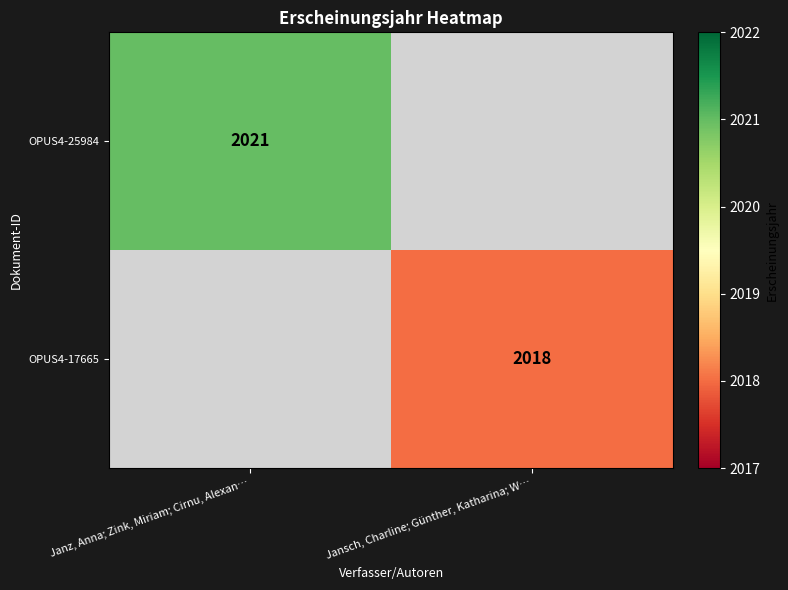

Is the value of OPUS4-25984 at Janz, Anna; Zink, Miriam; Cirnu, Alexan… greater than the value of OPUS4-17665 at Jansch, Charline; Günther, Katharina; W…?

Yes